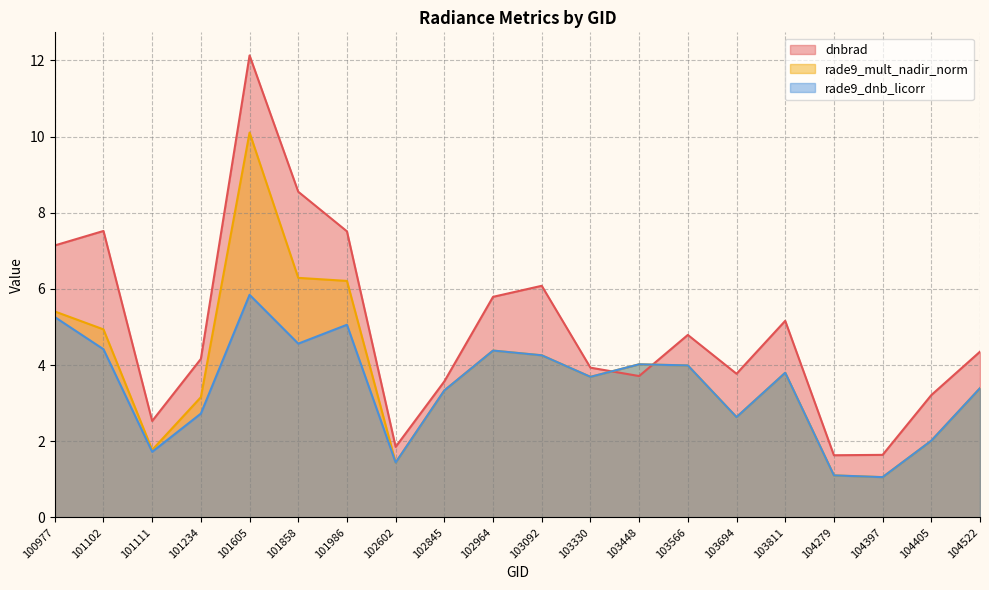

Reading left to right, transcribe all the data shown in this chart.

dnbrad: 100977=7.1	101102=7.5	101111=2.5	101234=4.2	101605=12.1	101858=8.6	101986=7.5	102602=1.9	102845=3.6	102964=5.8	103092=6.1	103330=3.9	103448=3.7	103566=4.8	103694=3.8	103811=5.2	104279=1.6	104397=1.6	104405=3.2	104522=4.3
rade9_mult_nadir_norm: 100977=5.4	101102=4.9	101111=1.8	101234=3.2	101605=10.1	101858=6.3	101986=6.2	102602=1.4	102845=3.3	102964=4.4	103092=4.3	103330=3.7	103448=4.0	103566=4.0	103694=2.6	103811=3.8	104279=1.1	104397=1.1	104405=2.0	104522=3.4
rade9_dnb_licorr: 100977=5.3	101102=4.4	101111=1.7	101234=2.7	101605=5.8	101858=4.6	101986=5.1	102602=1.4	102845=3.3	102964=4.4	103092=4.3	103330=3.7	103448=4.0	103566=4.0	103694=2.6	103811=3.8	104279=1.1	104397=1.1	104405=2.0	104522=3.4